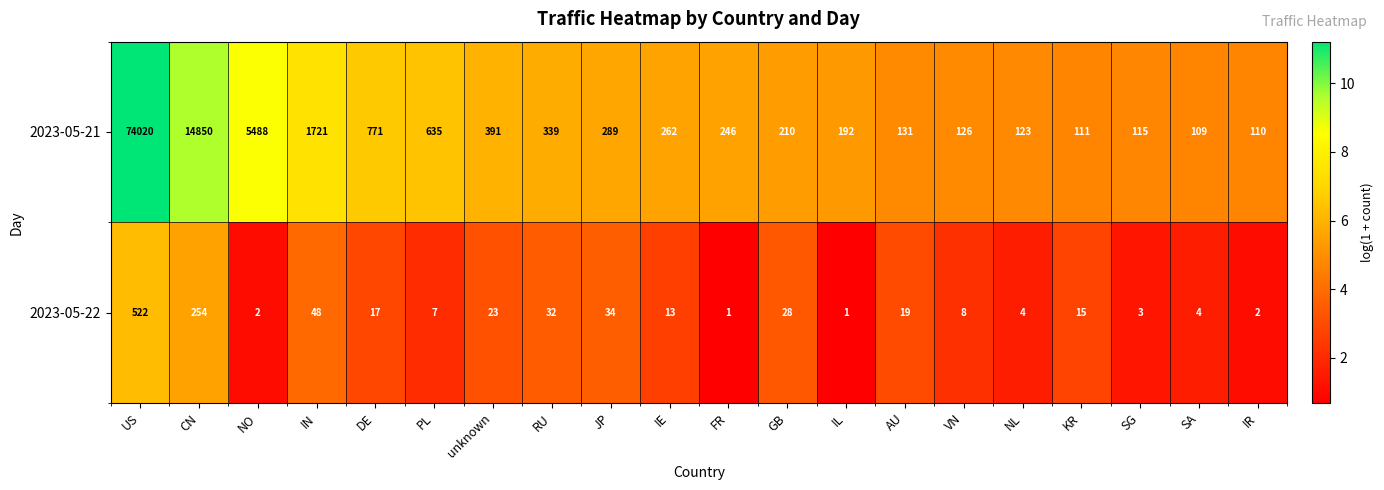

List the labels in order of 2023-05-21 value, largest first.

US, CN, NO, IN, DE, PL, unknown, RU, JP, IE, FR, GB, IL, AU, VN, NL, SG, KR, IR, SA